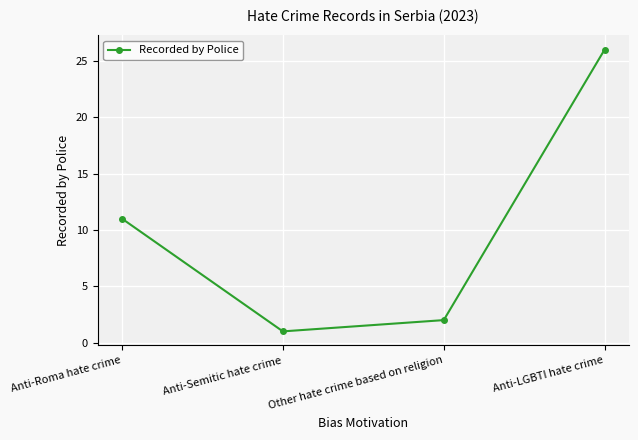

Reading right to left, list all the values displayed in this chart.

26	2	1	11